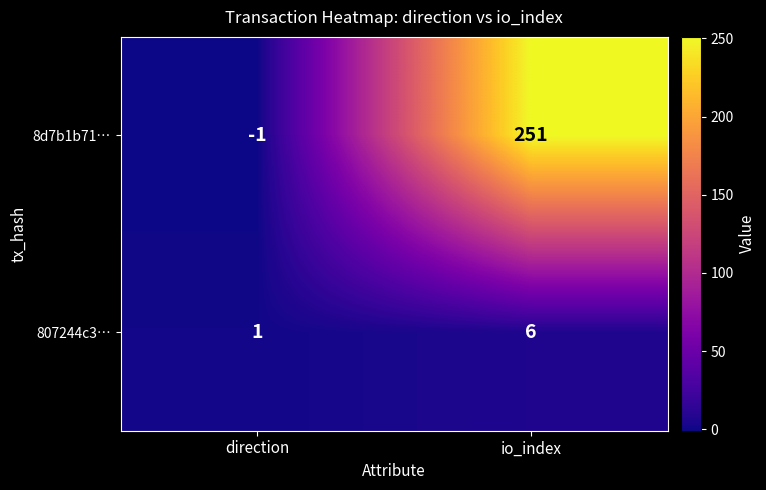

Rank the categories by 807244c3… value from highest to lowest.

io_index, direction